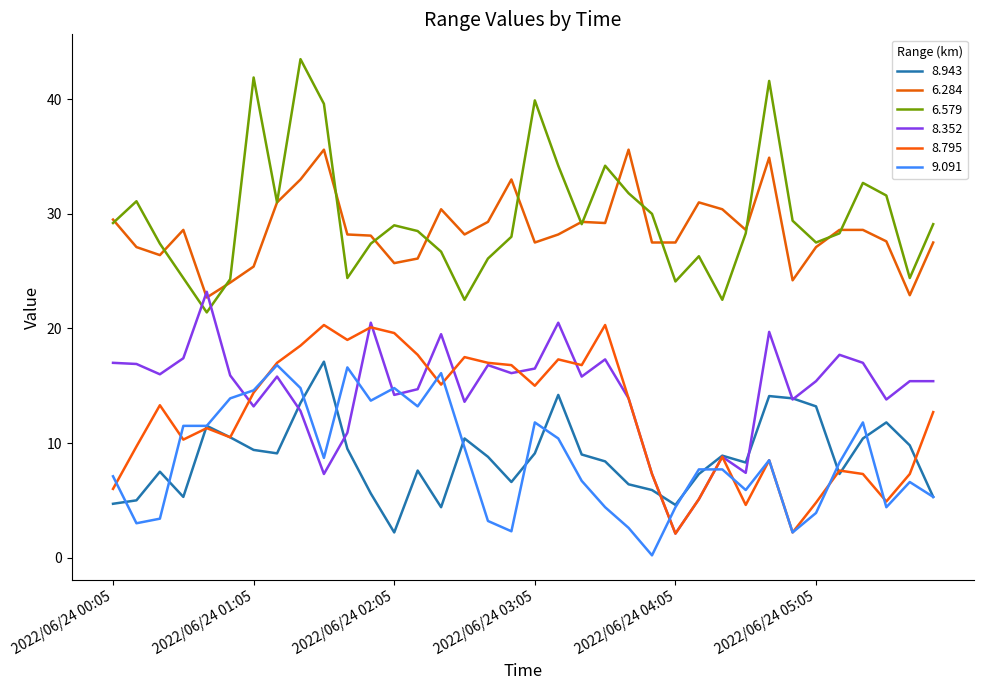

At how many categories does at least one series exceed 24?

35